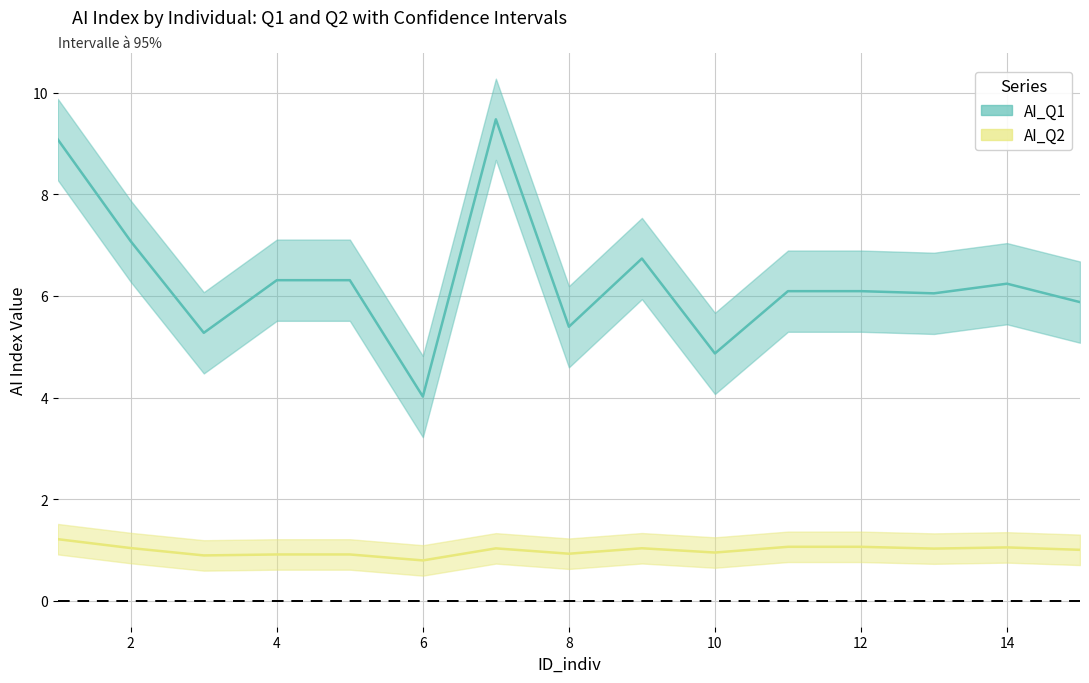

How many values in the AI_Q1_upper series are below 6?

2